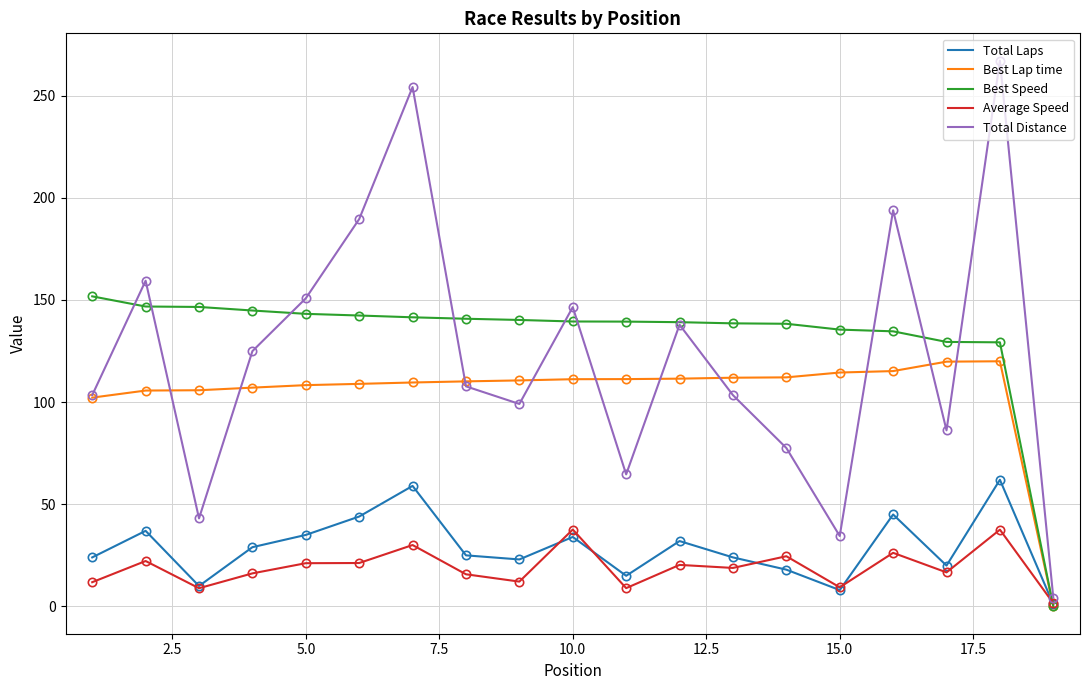

Which series has the largest range (max minus min)?

Total Distance